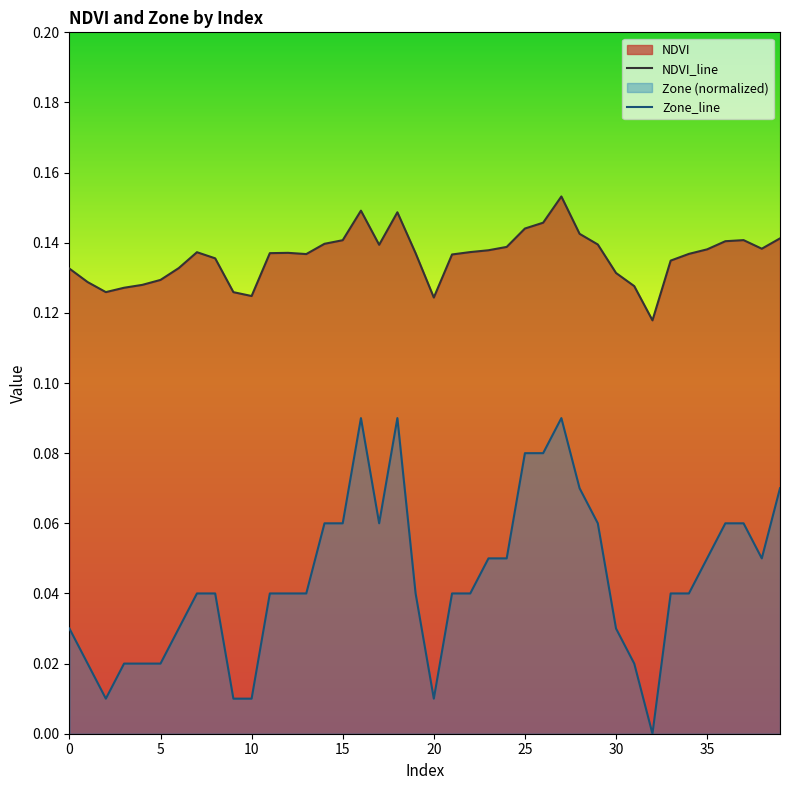

The value of Zone_line at 26 is 0.1. True or false?

True